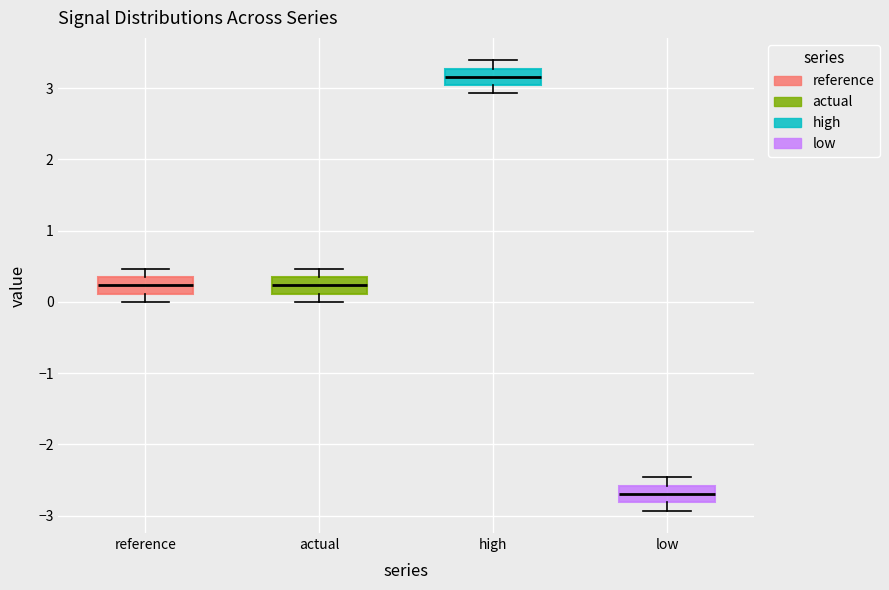

Where does the median line of the box for reference sit on the y-axis? The values are not printed on the chart, so give them approximately, as read against the axis.

0.2